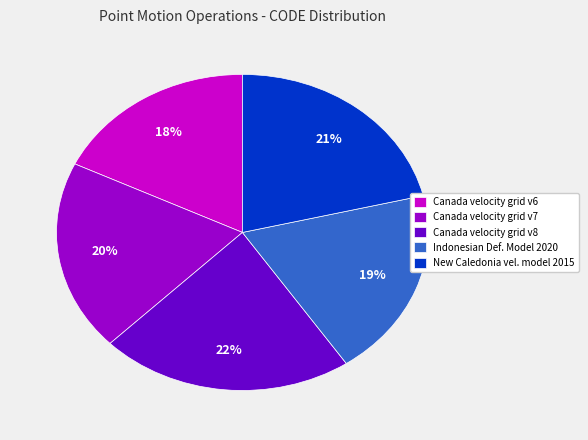

To the nearest percent, what portion does Canada velocity grid v7 represent?

20%